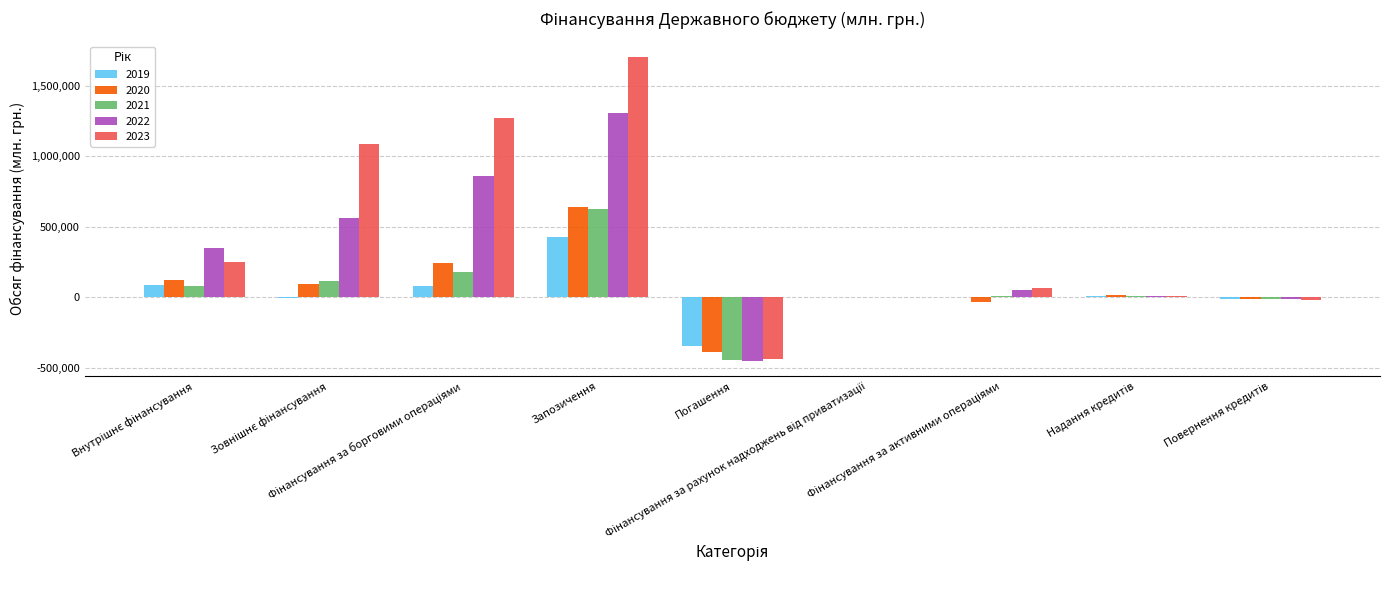

What is the sum of all 2023 values?

3935964.6